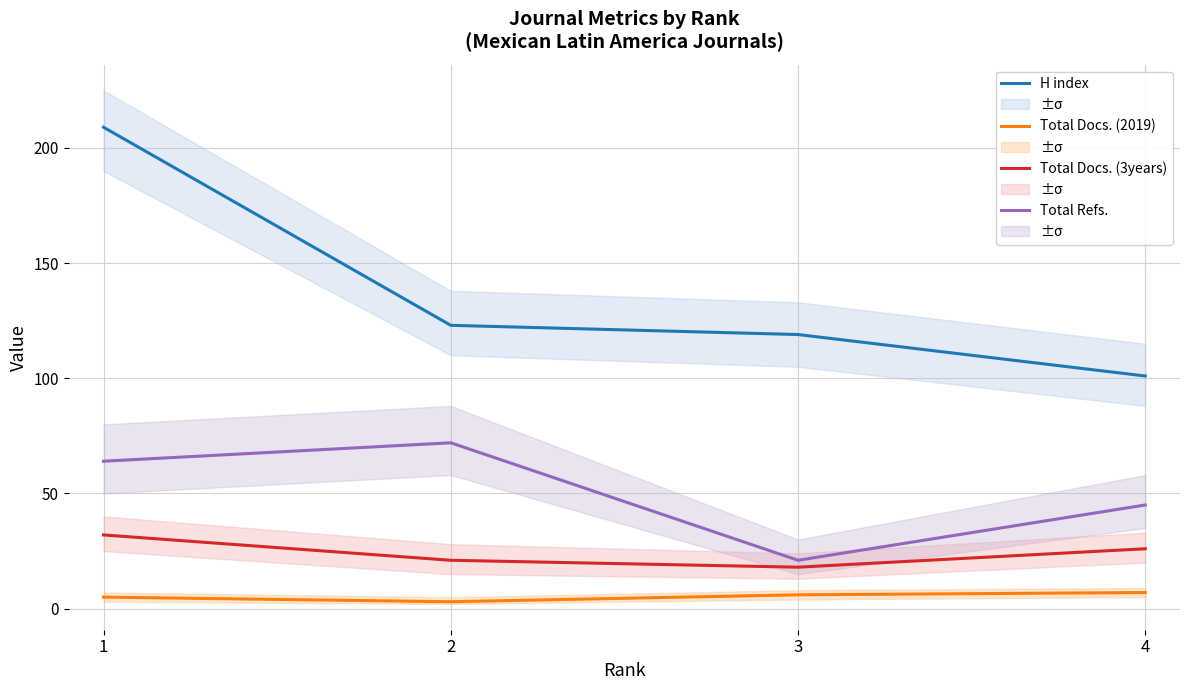

Where is the first local maximum for Total Refs.?

2